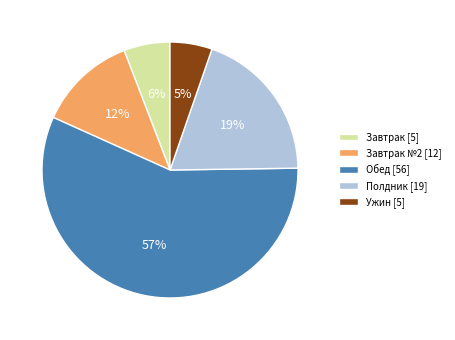

To the nearest percent, what is the average slice percentage?

20%